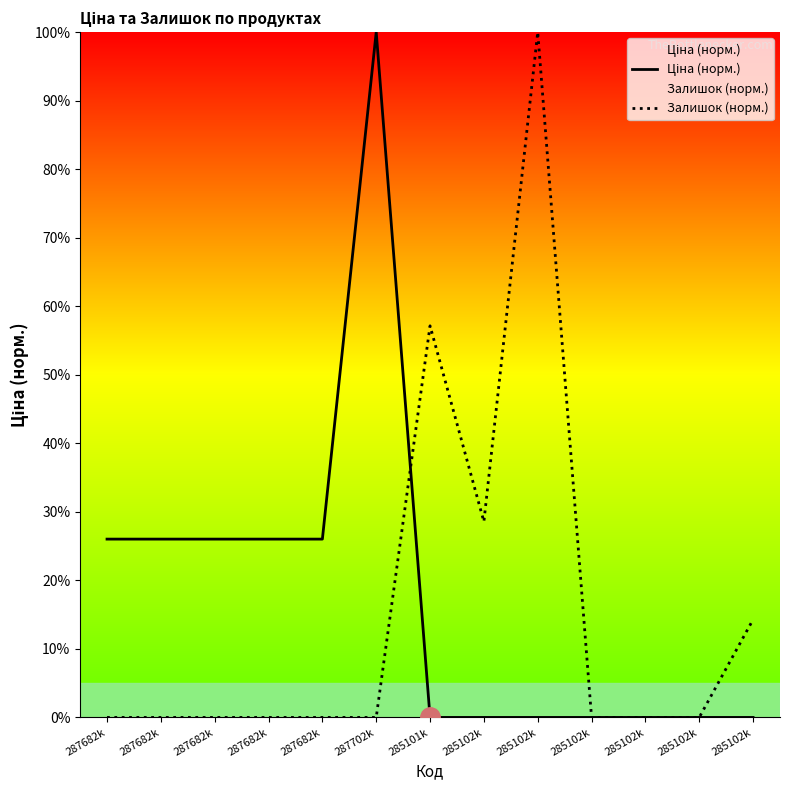

What is the difference between the maximum and second lowest values in the Залишок (норм.) series?

100.0